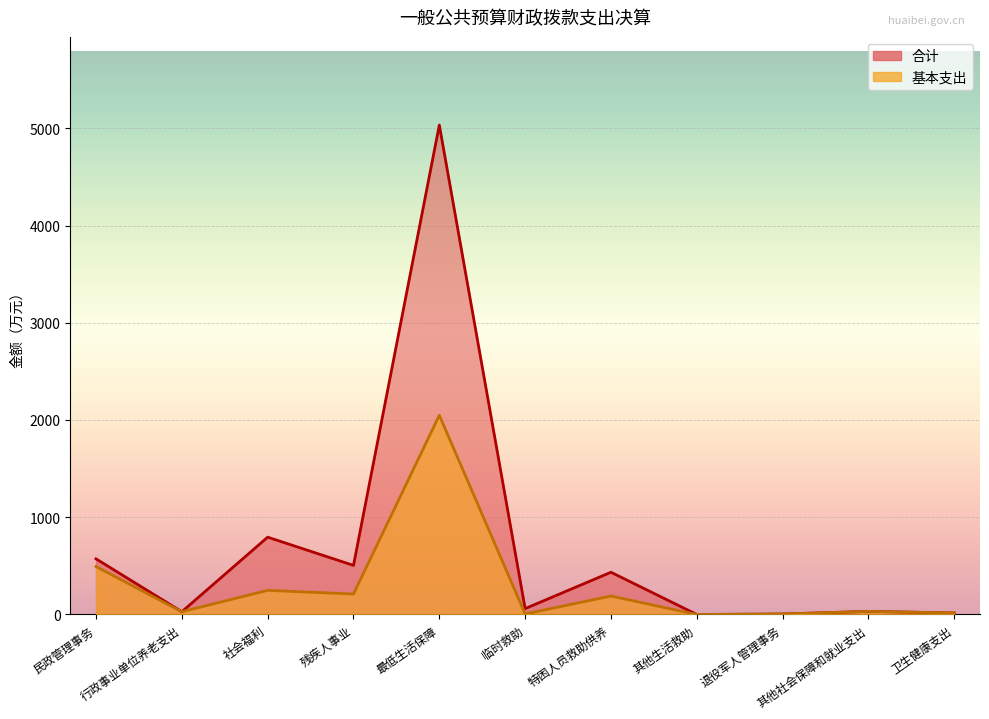

What are all the series names shown in the legend?

合计, 基本支出